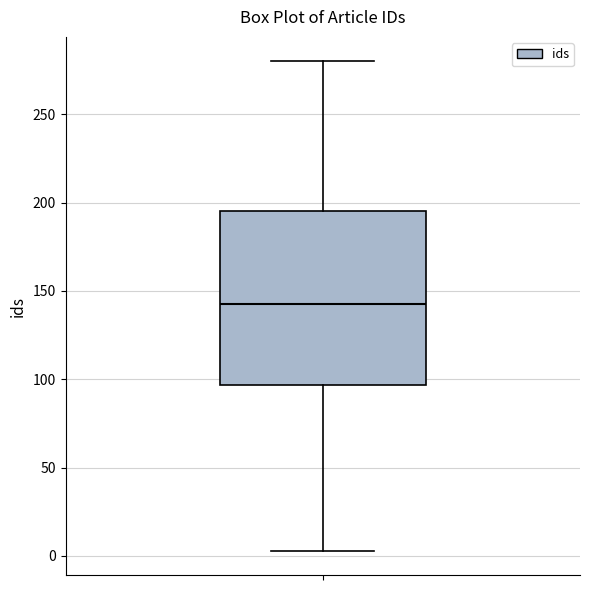

Transcribe this box plot: give where the median line is, the range the box spans, and where the two whiskers end, as read against the y-axis. The values are not printed on the chart, so give them approximately, as read against the axis.

median 145, box 95 to 195, whiskers 5 to 280